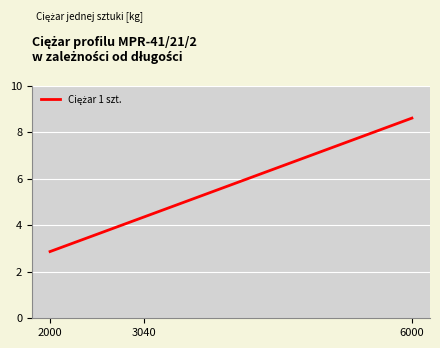

Count the number of categories in the chart.

3